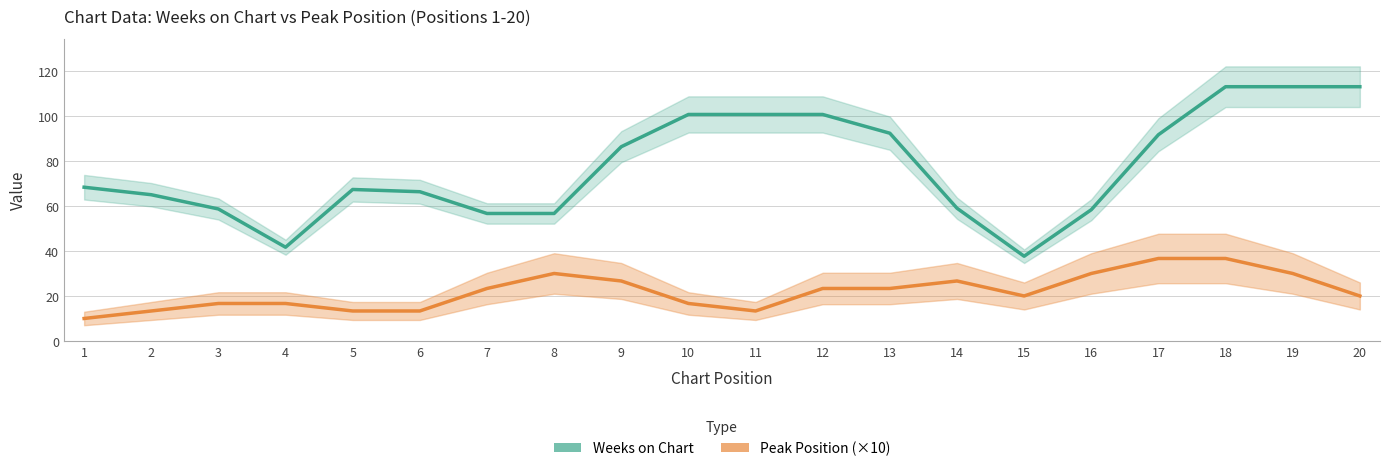

Between 1 and 18, which is larger?

18